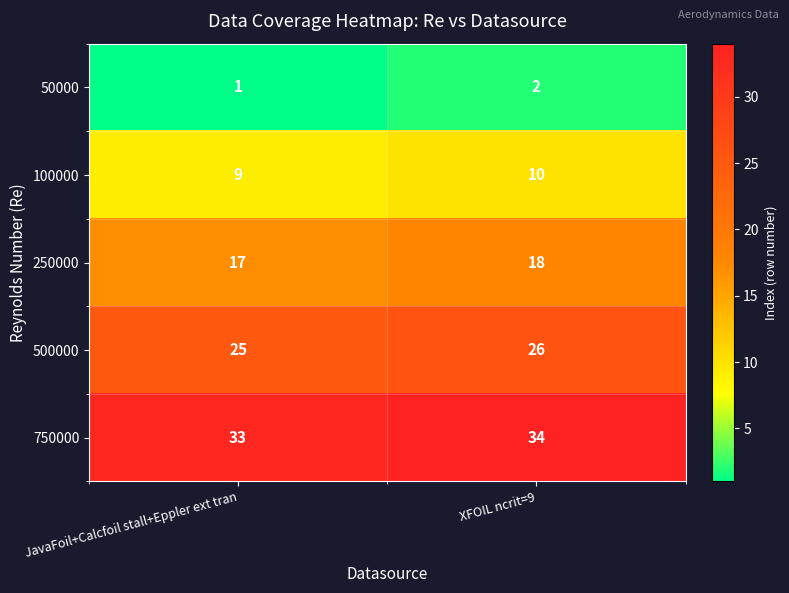

At which category does the chart reach its peak across all series?

XFOIL ncrit=9